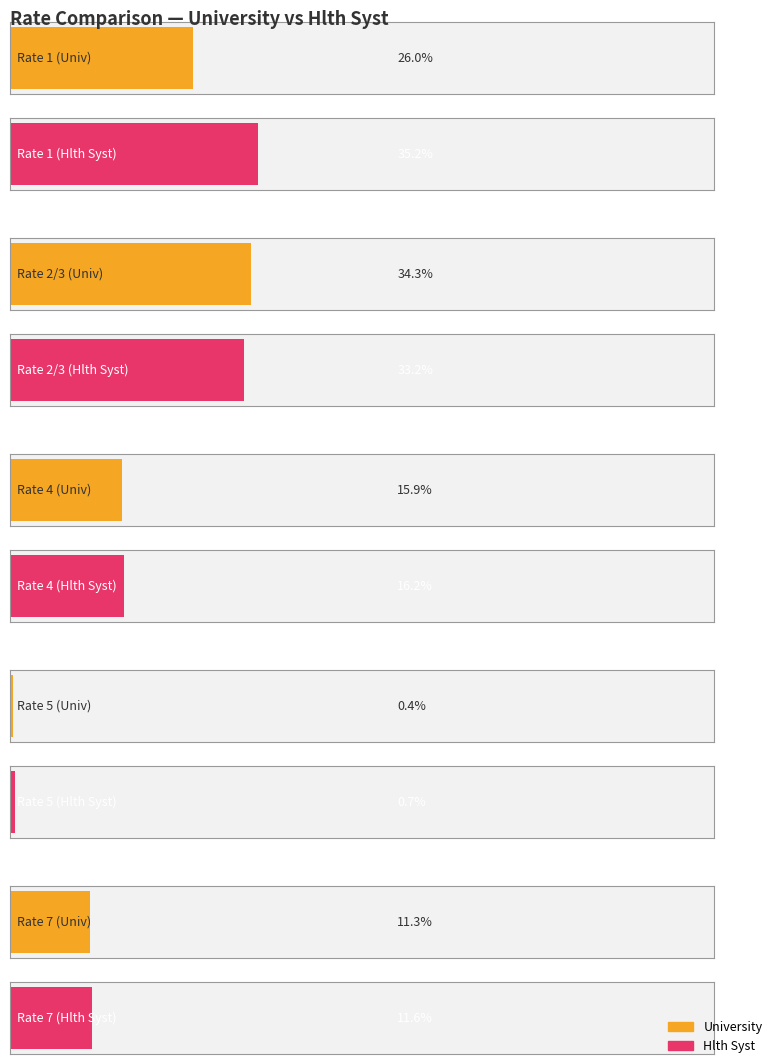

Between Rate 2/3 and Rate 7, which is larger?

Rate 2/3